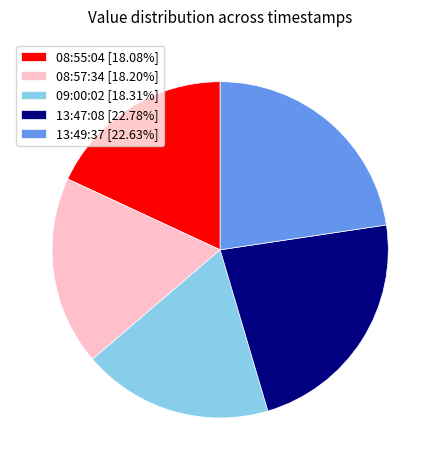

What is the ratio of the value at 13:49:37 [22.63%] to the value at 13:47:08 [22.78%]?

1.0